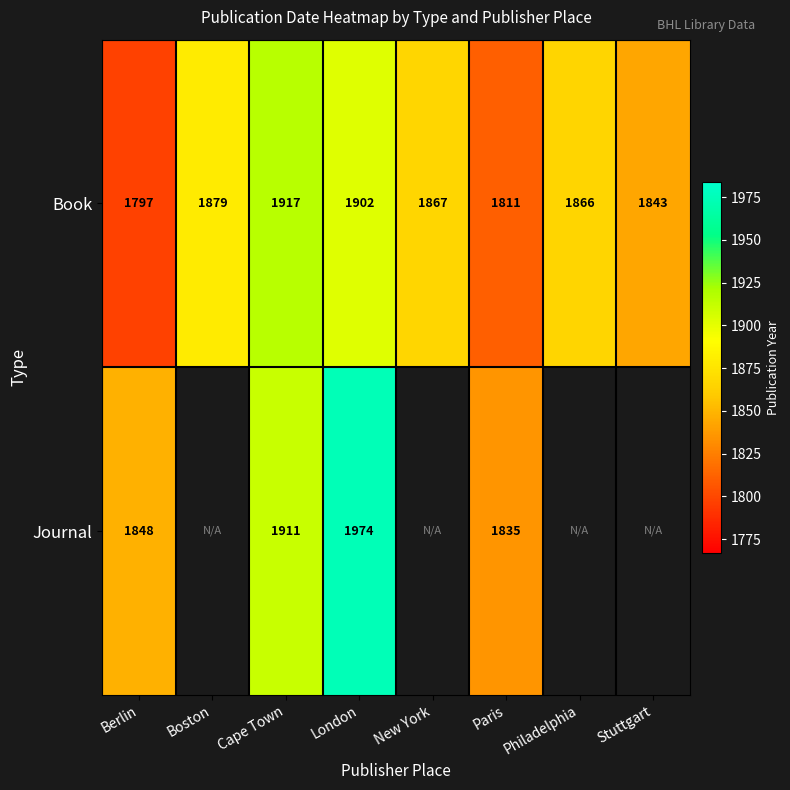

Is the value of Journal at London greater than the value of Book at New York?

Yes